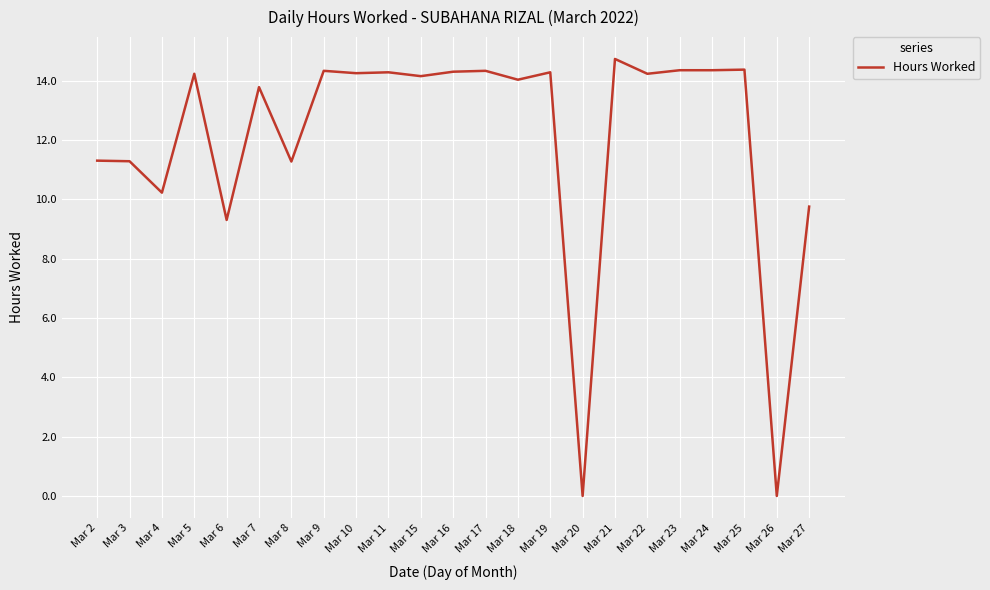

What is the change in value from Mar 22 to Mar 26?

-14.2